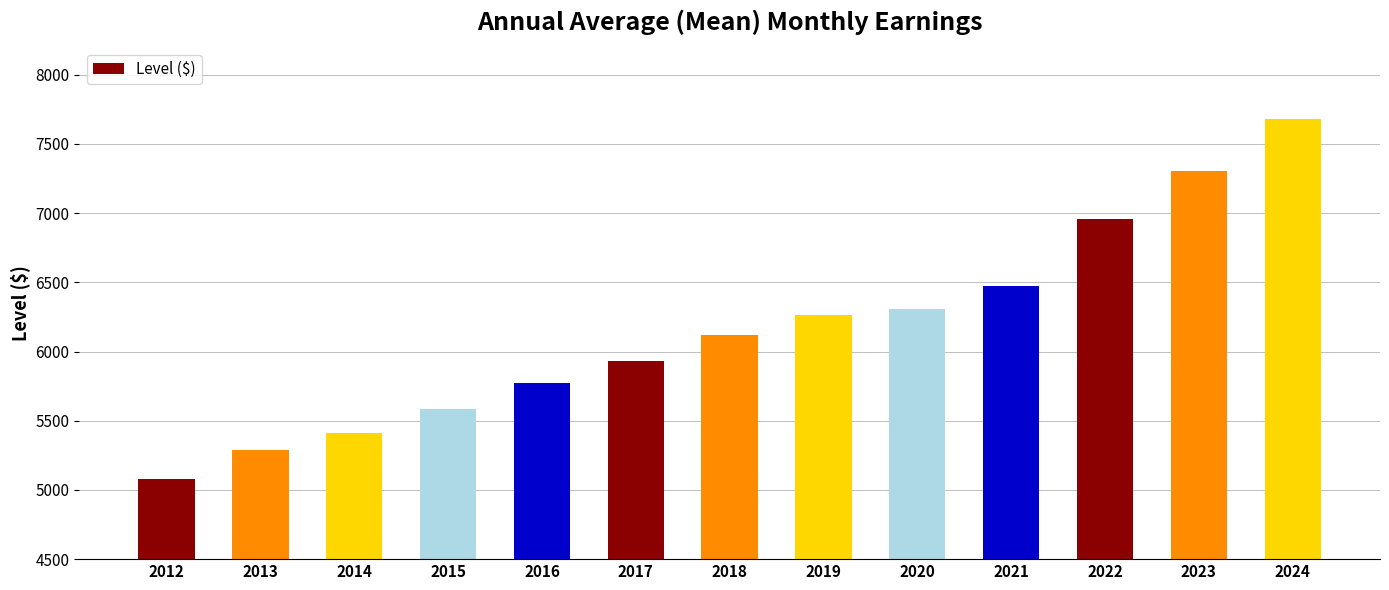

Reading left to right, what are all the values shown in this chart?

5080	5291	5412	5584	5774	5935	6118	6266	6308	6473	6957	7306	7677